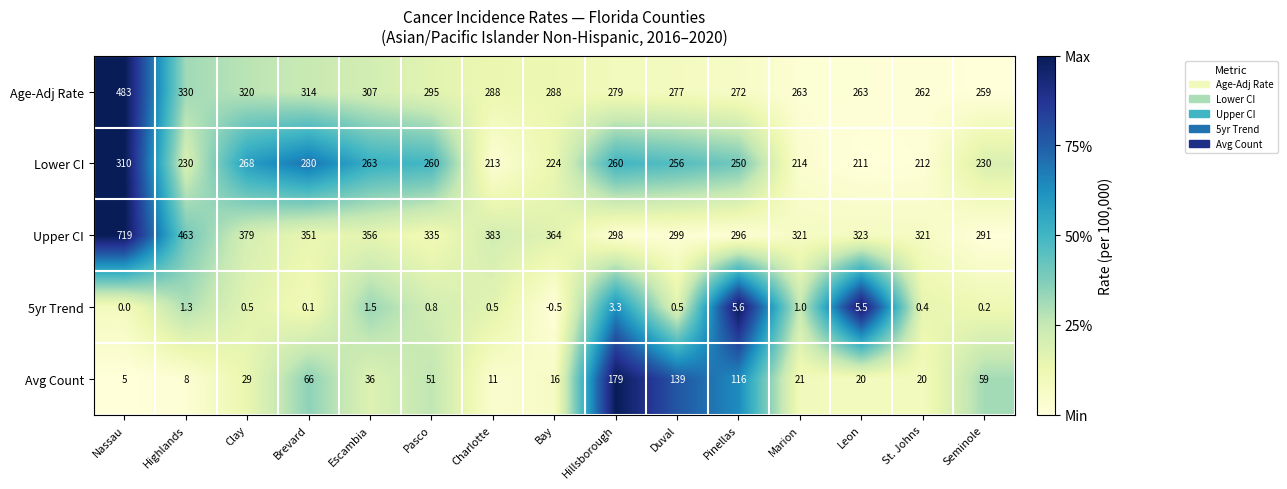

Which label corresponds to the largest value in the chart?

Nassau